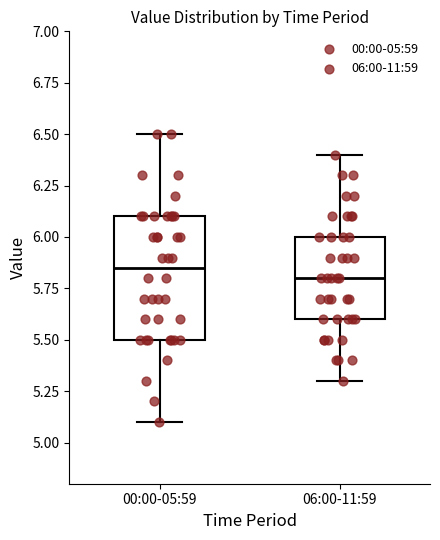

Where does the upper whisker of the box for 06:00-11:59 end on the y-axis? The values are not printed on the chart, so give them approximately, as read against the axis.

6.40